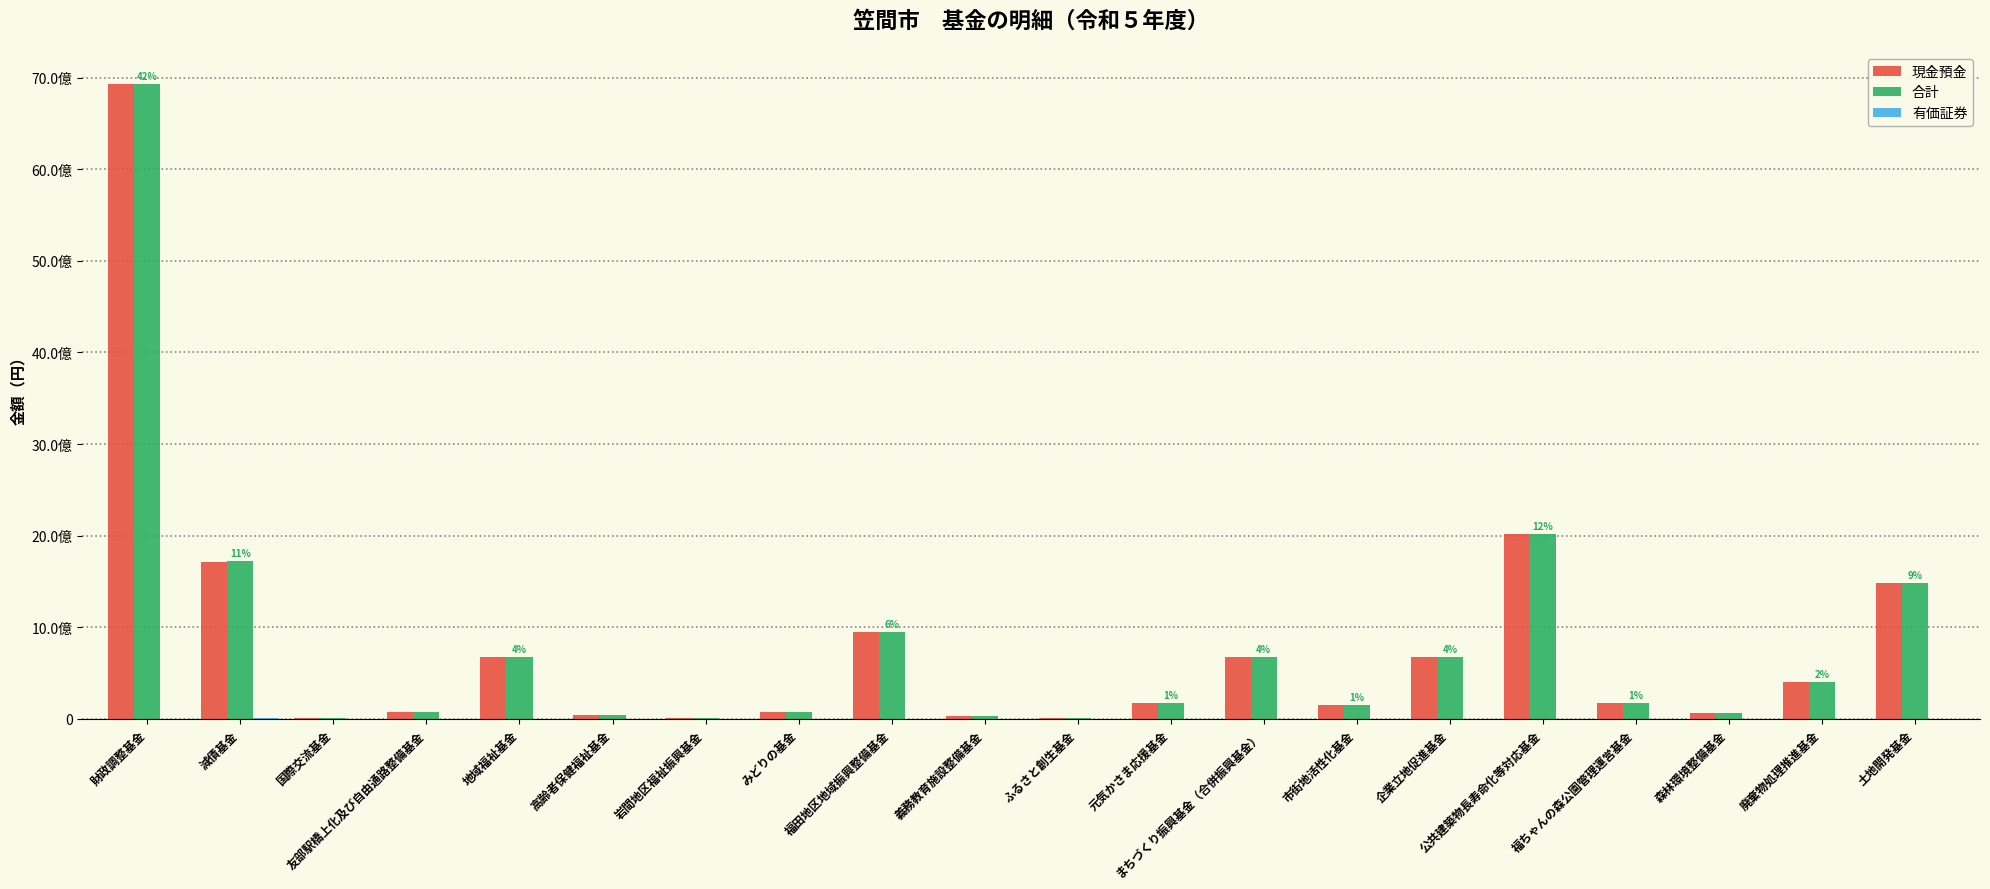

At which label is 有価証券 closest to 2500000?

土地開発基金